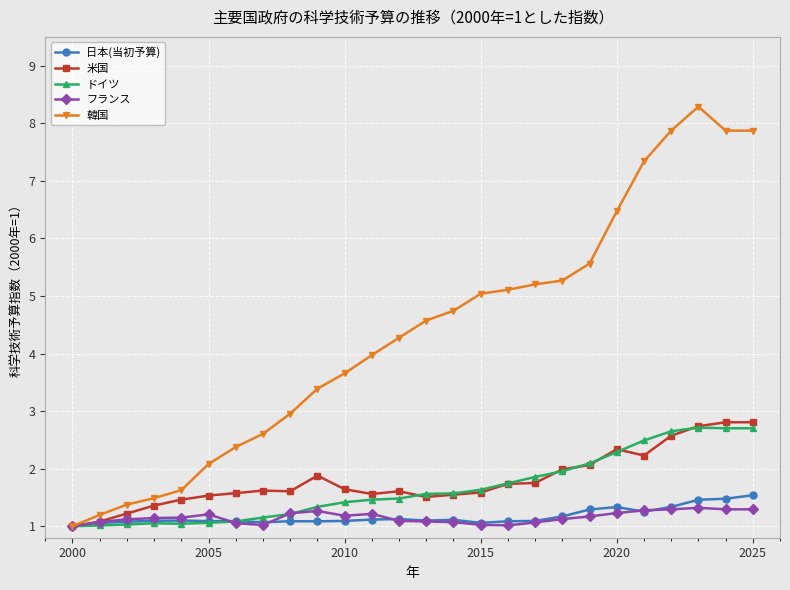

Which series has the largest range (max minus min)?

韓国